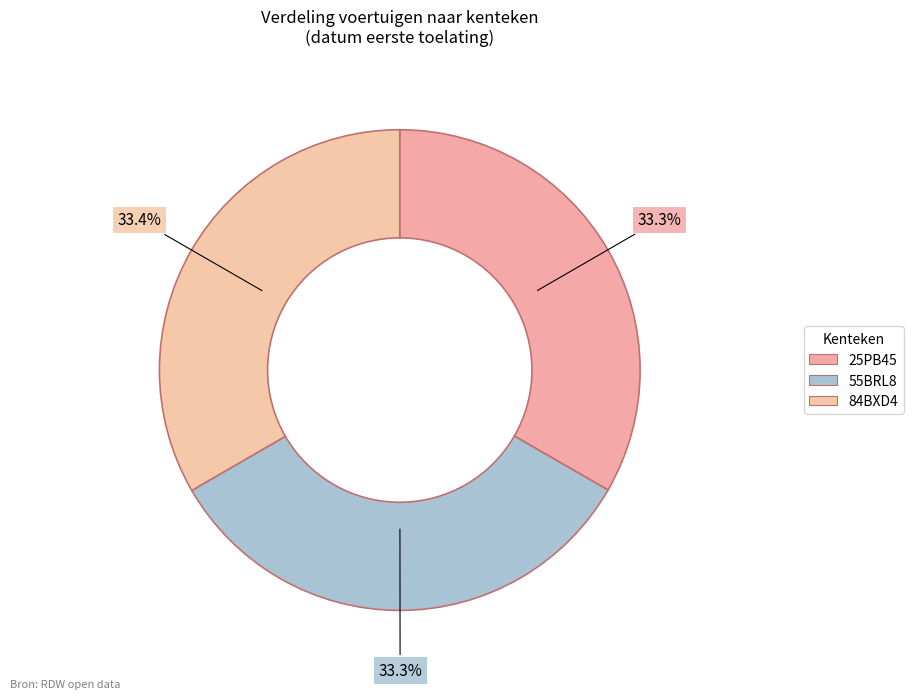

The 55BRL8 slice represents 43% of the pie. True or false?

False